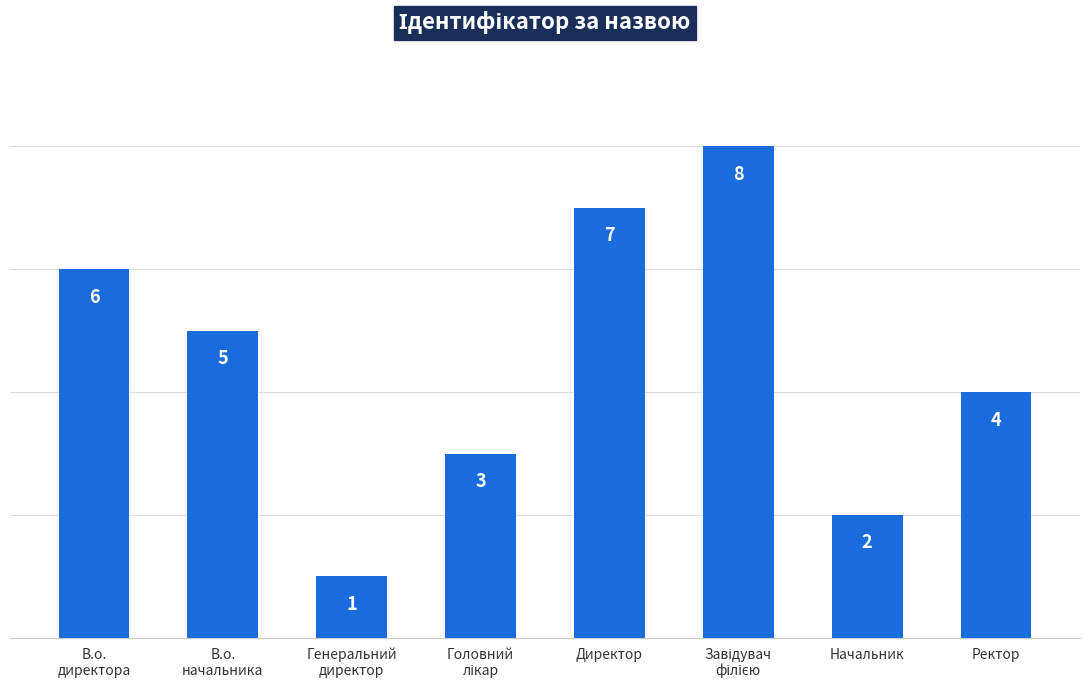

Where does the data first go above 5?

В.о.
директора